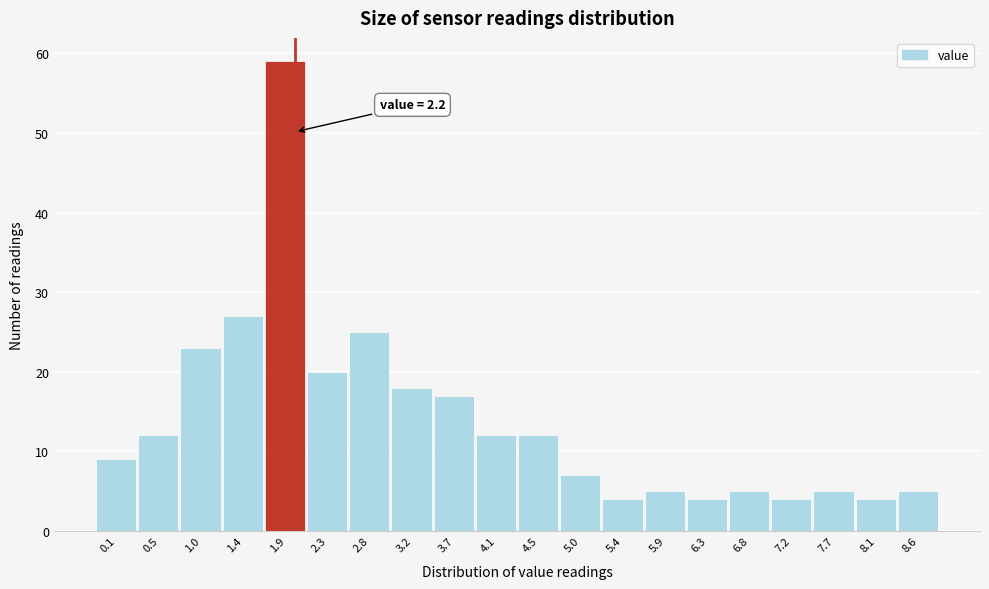

Reading right to left, transcribe all the data shown in this chart.

8.6=5	8.1=4	7.7=5	7.2=4	6.8=5	6.3=4	5.9=5	5.4=4	5.0=7	4.5=12	4.1=12	3.7=17	3.2=18	2.8=25	2.3=20	1.9=59	1.4=27	1.0=23	0.5=12	0.1=9